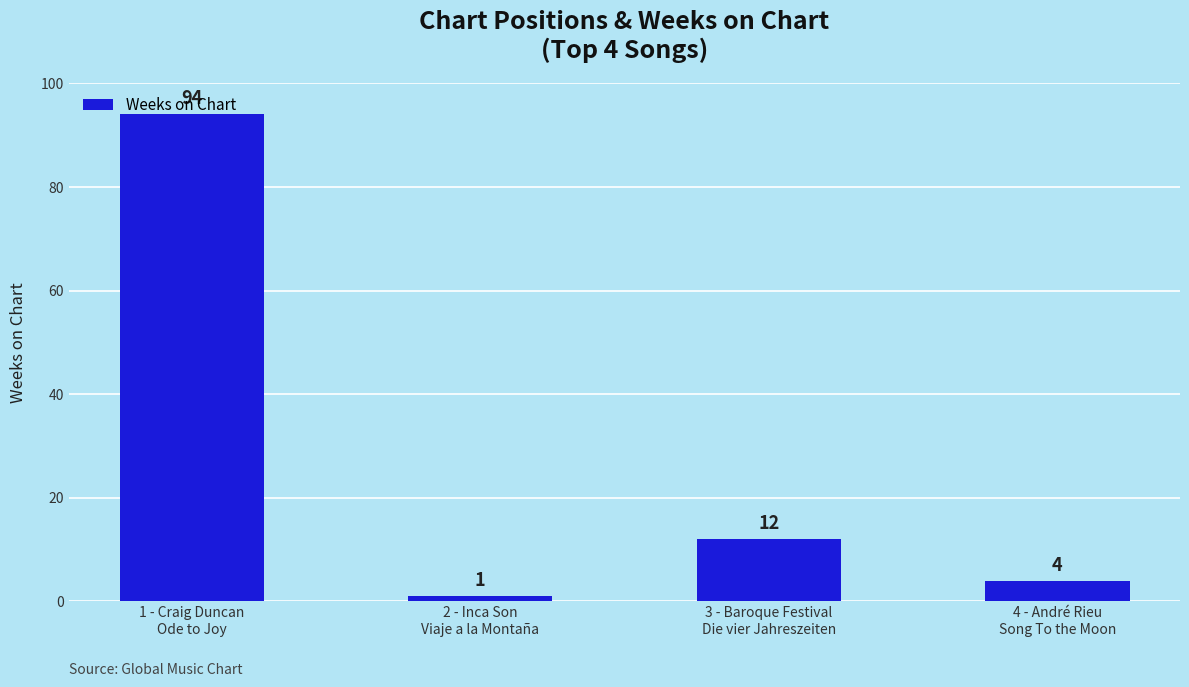

What is the label of the 4th bar from the left?

4 - André Rieu
Song To the Moon